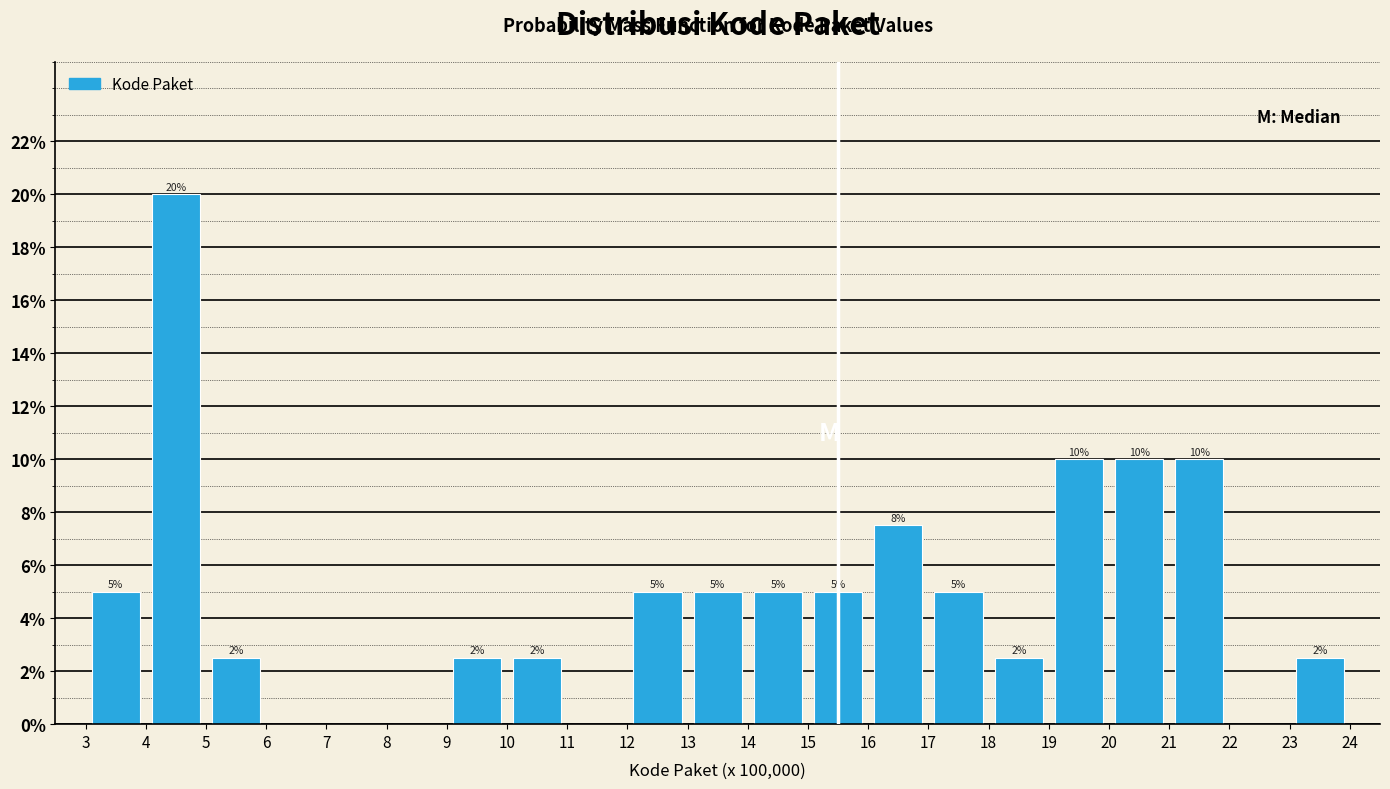

Which range on the x-axis has the tallest bar?

4 to 5